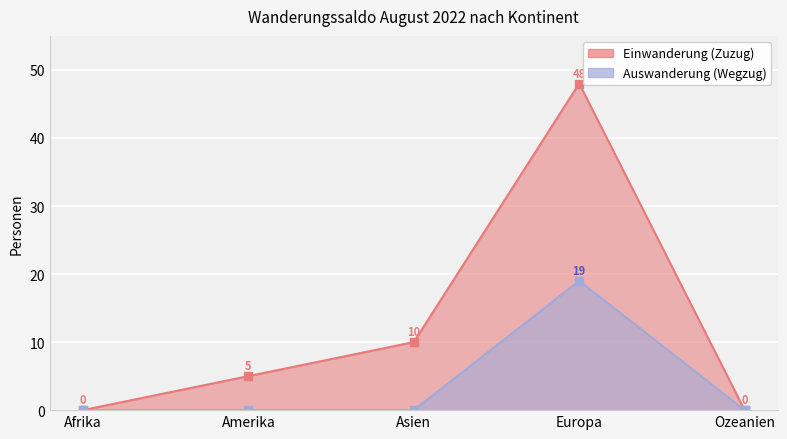

Rank the categories by Einwanderung (Zuzug) value from highest to lowest.

Europa, Asien, Amerika, Afrika, Ozeanien